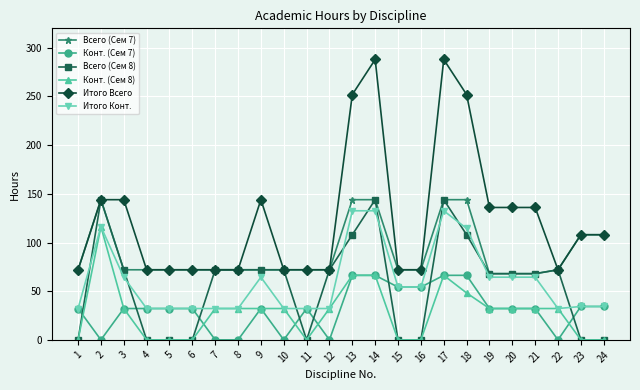

What is the value of the Всего (Сем 8) point at the 19th from the left?

68.0